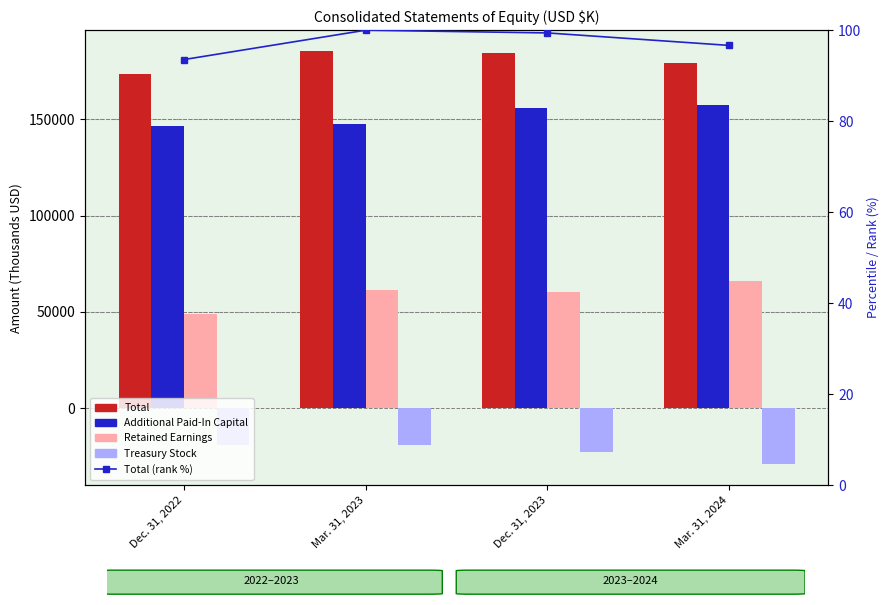

True or false: Additional Paid-In Capital has a value of 211517.5 at Mar. 31, 2024.

False